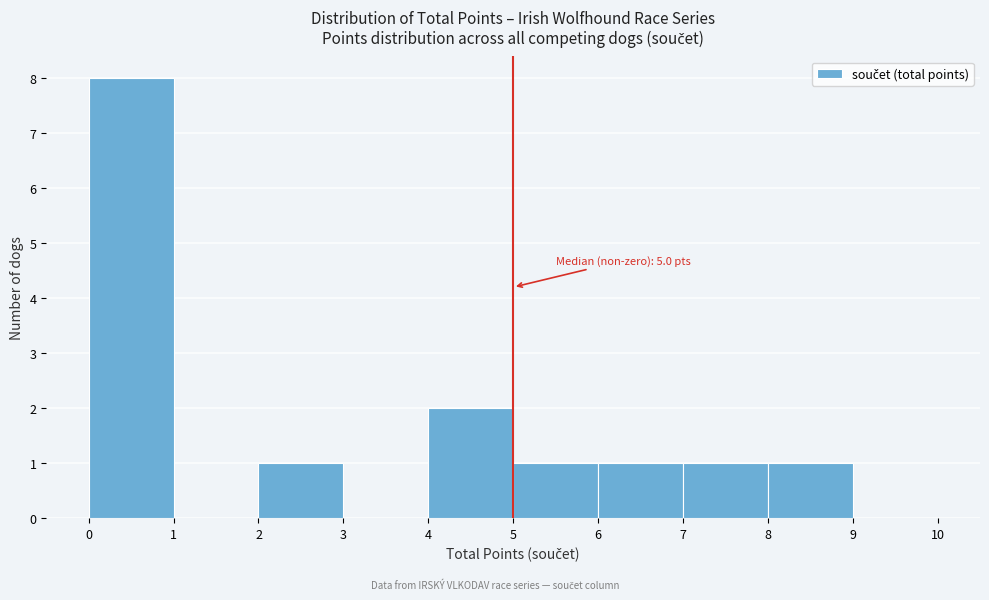

Over which range of the x-axis is the bar tallest?

0 to 1